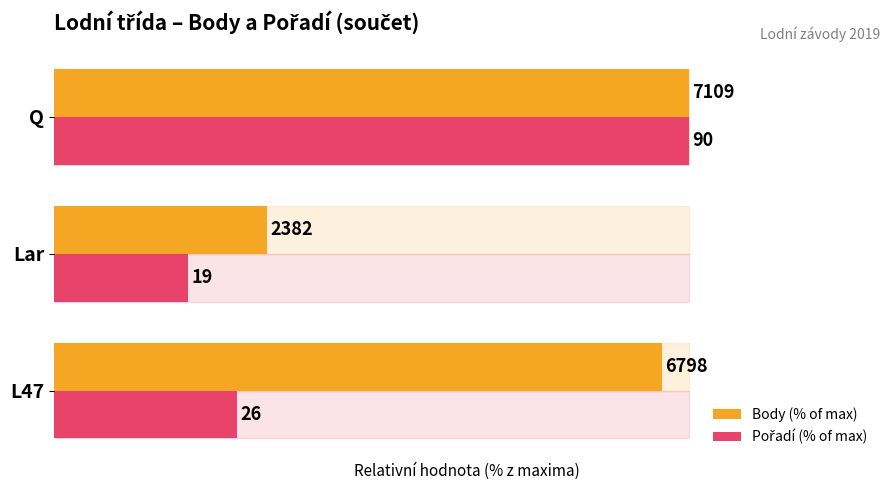

At how many categories does at least one series exceed 69?

2